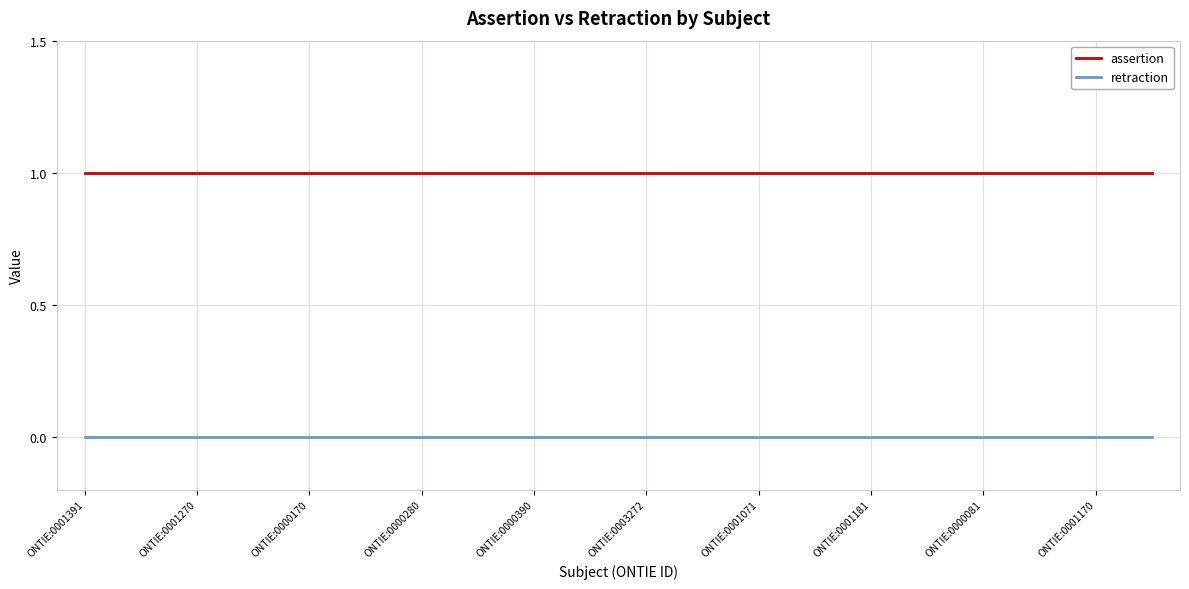

True or false: retraction and assertion intersect in this chart.

False